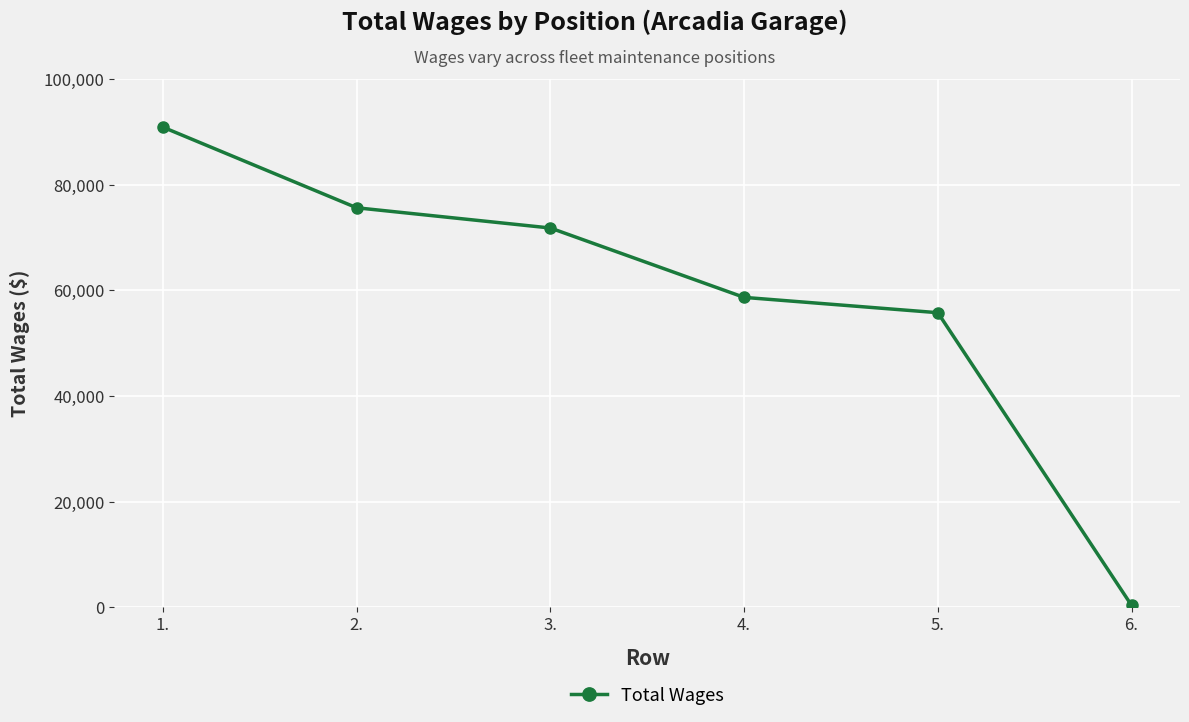

Does the chart display data point markers on the line(s)?

Yes